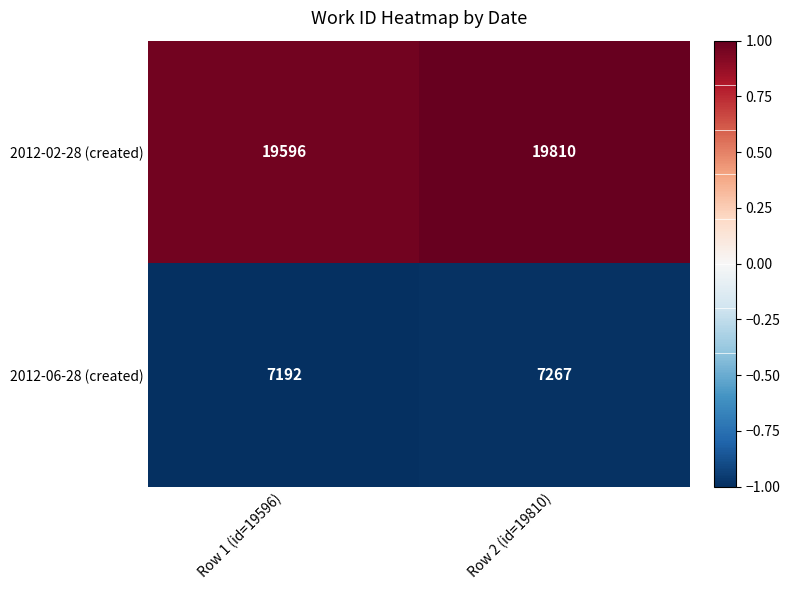

Which series has the widest spread of values?

2012-02-28 (created)